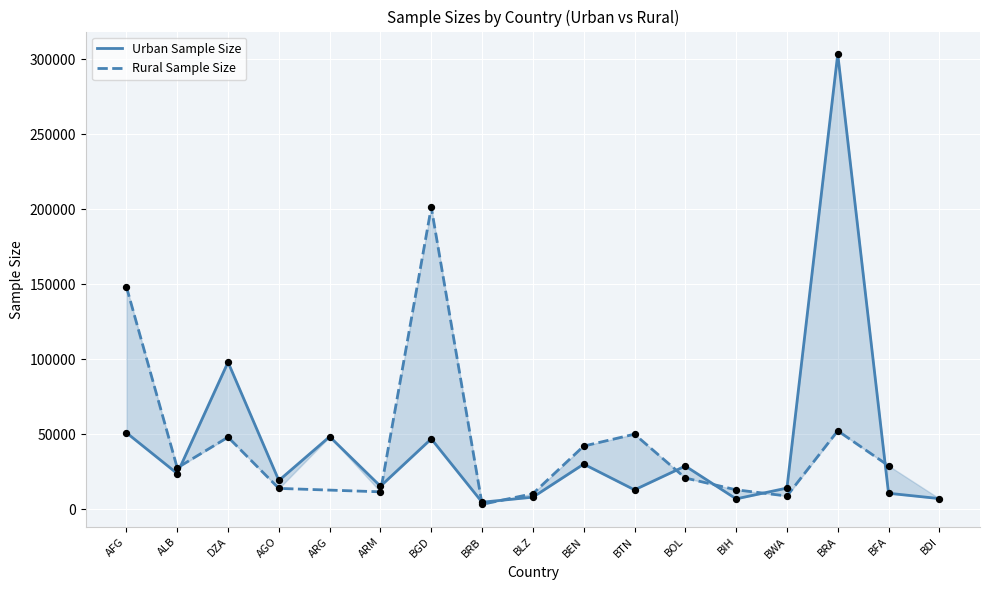

Which has a higher value, BIH or ARM?

ARM